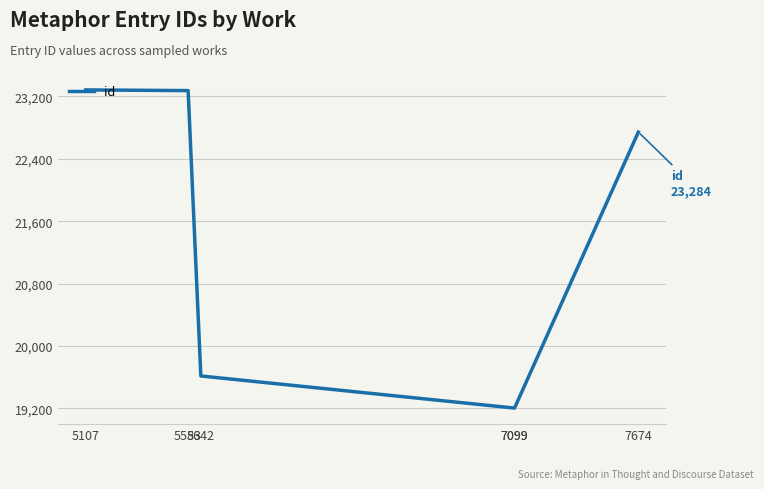

What is the smallest value displayed?

19202